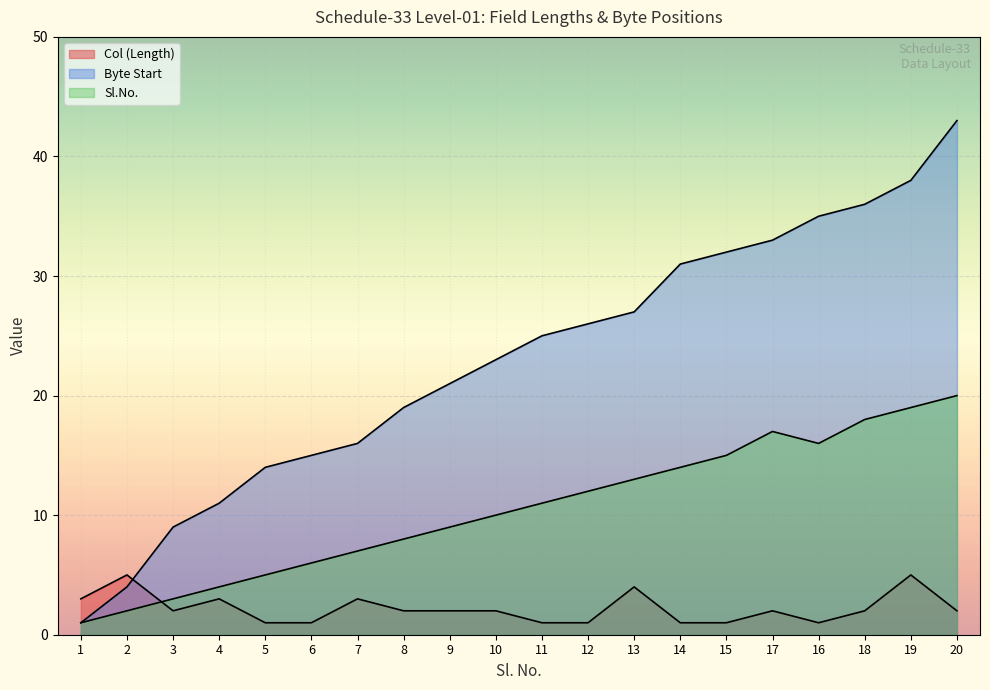

The value of Sl.No. at 5 is 2. True or false?

False